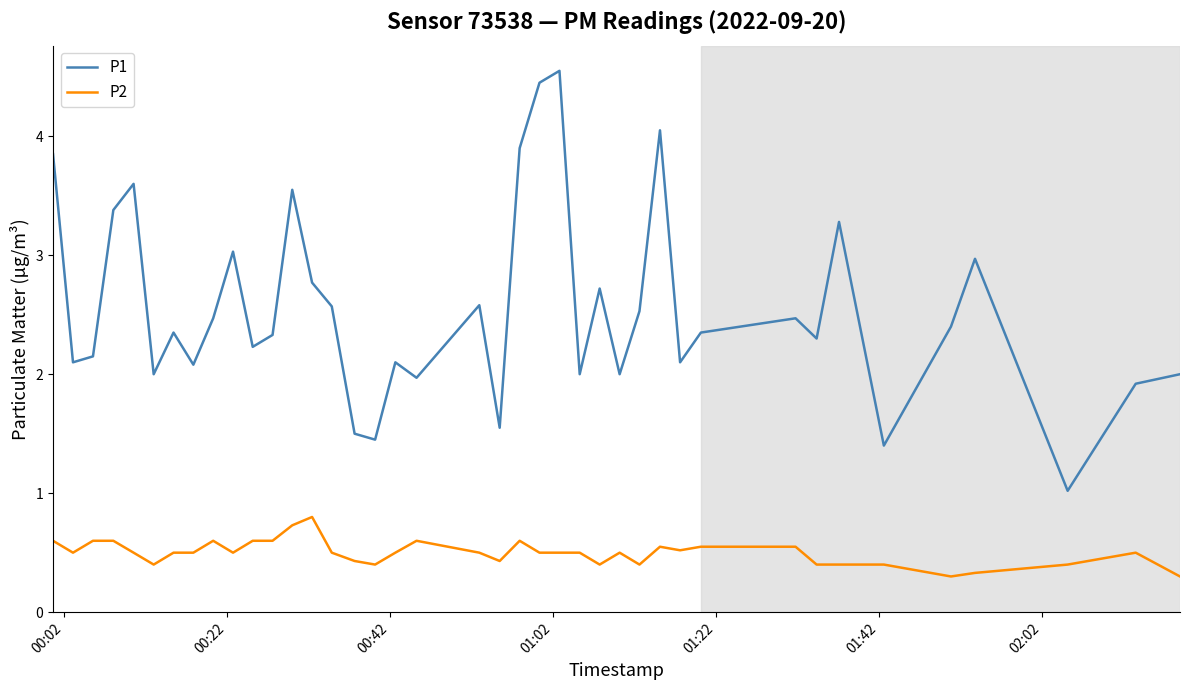

What is the maximum value for P2?

0.8